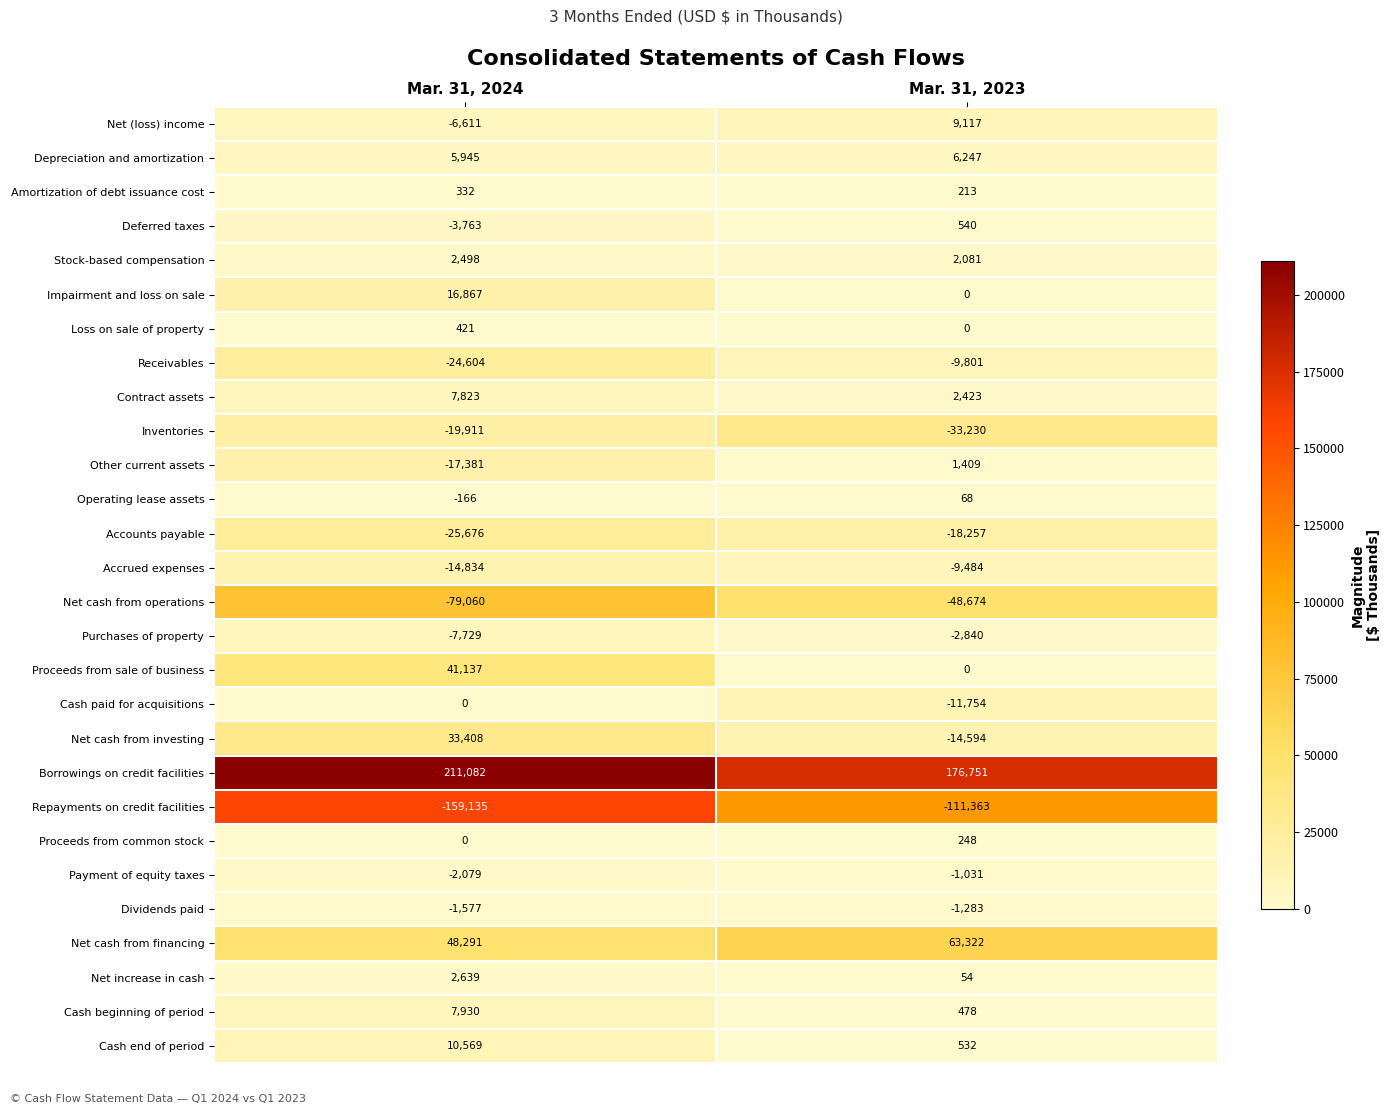

The Cash end of period series shows 532 at Mar. 31, 2023. True or false?

True